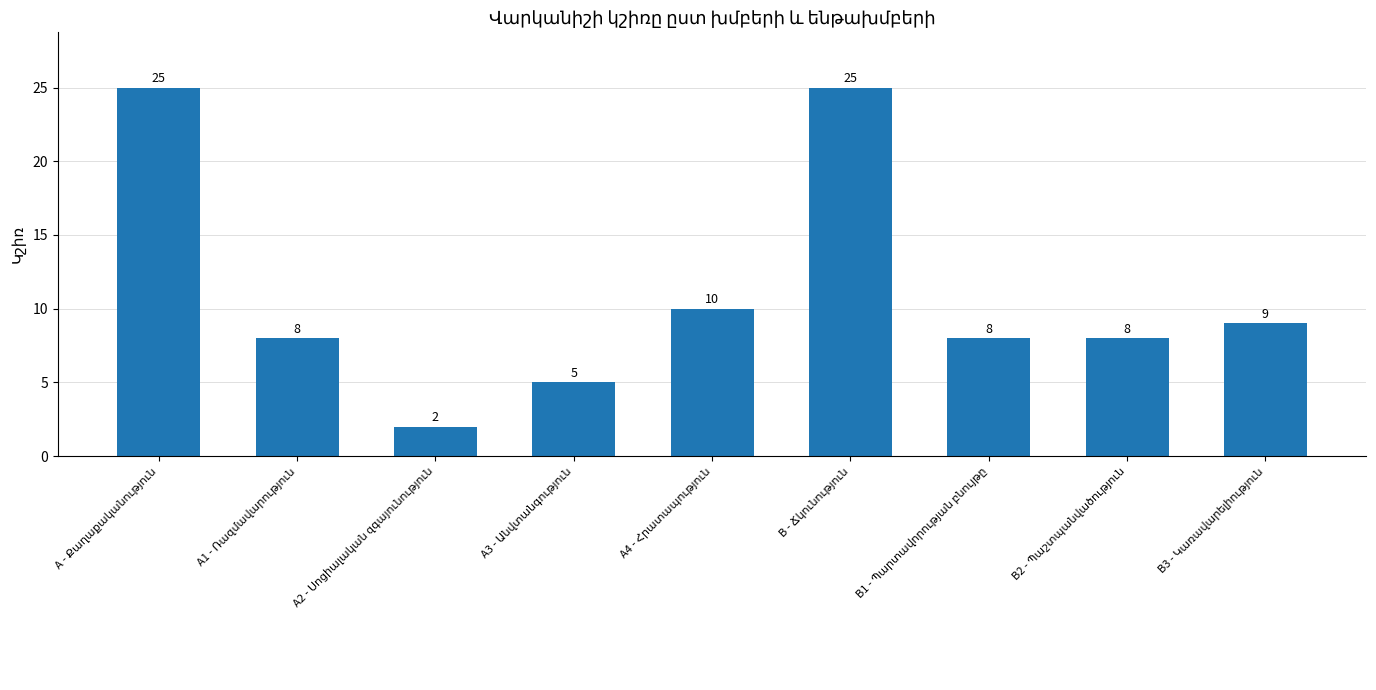

What is the value of the 8th bar from the left?

8